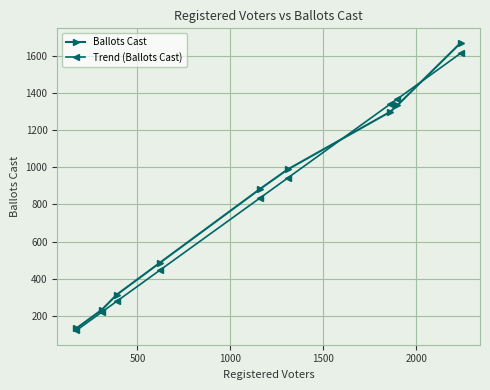

Which series has the largest total across all categories?

Ballots Cast